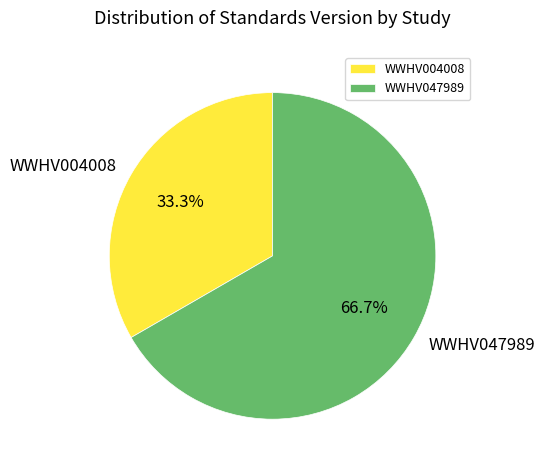

Which category accounts for the majority?

WWHV047989